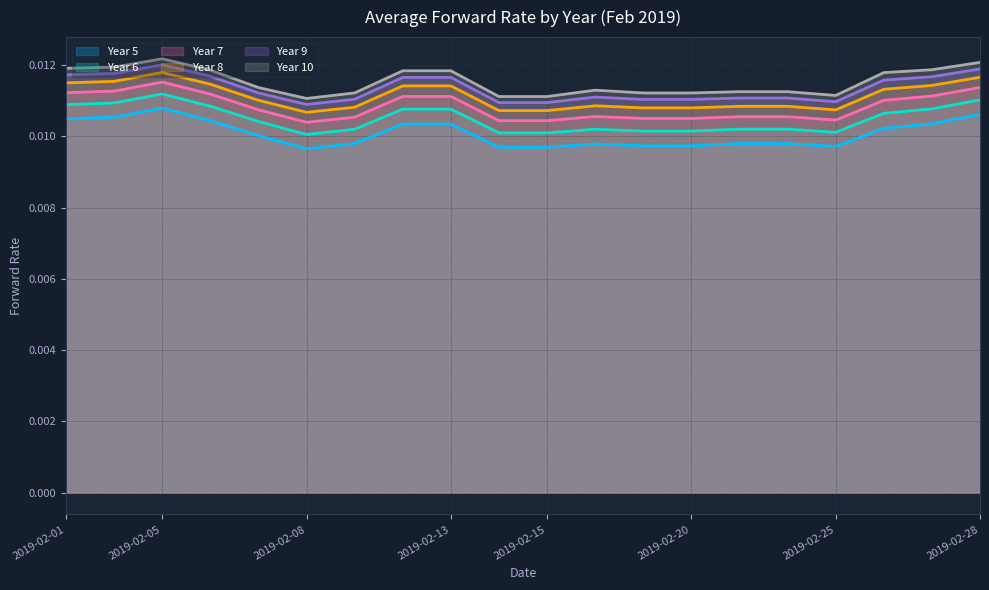

Which series changed the most between 2019-02-08 and 2019-02-22?

Year 10